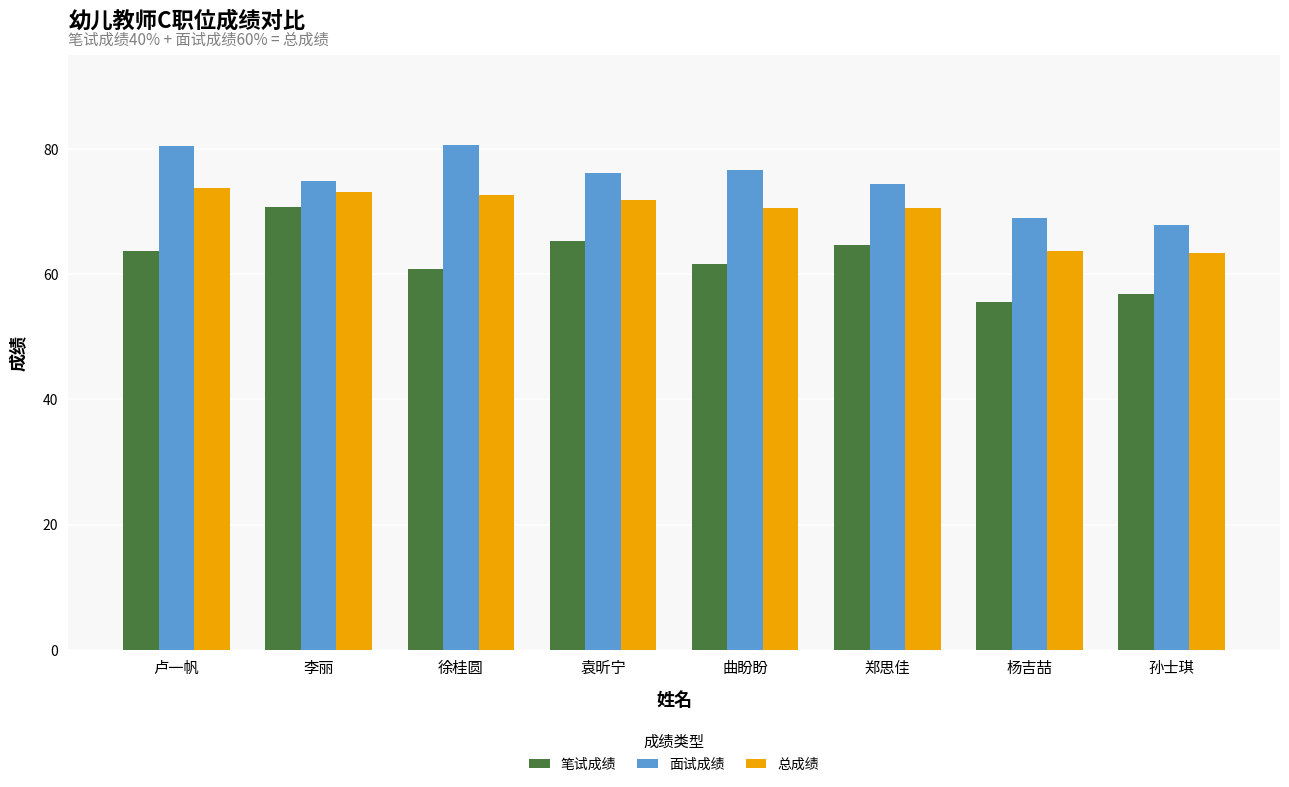

Which series has the largest total across all categories?

面试成绩